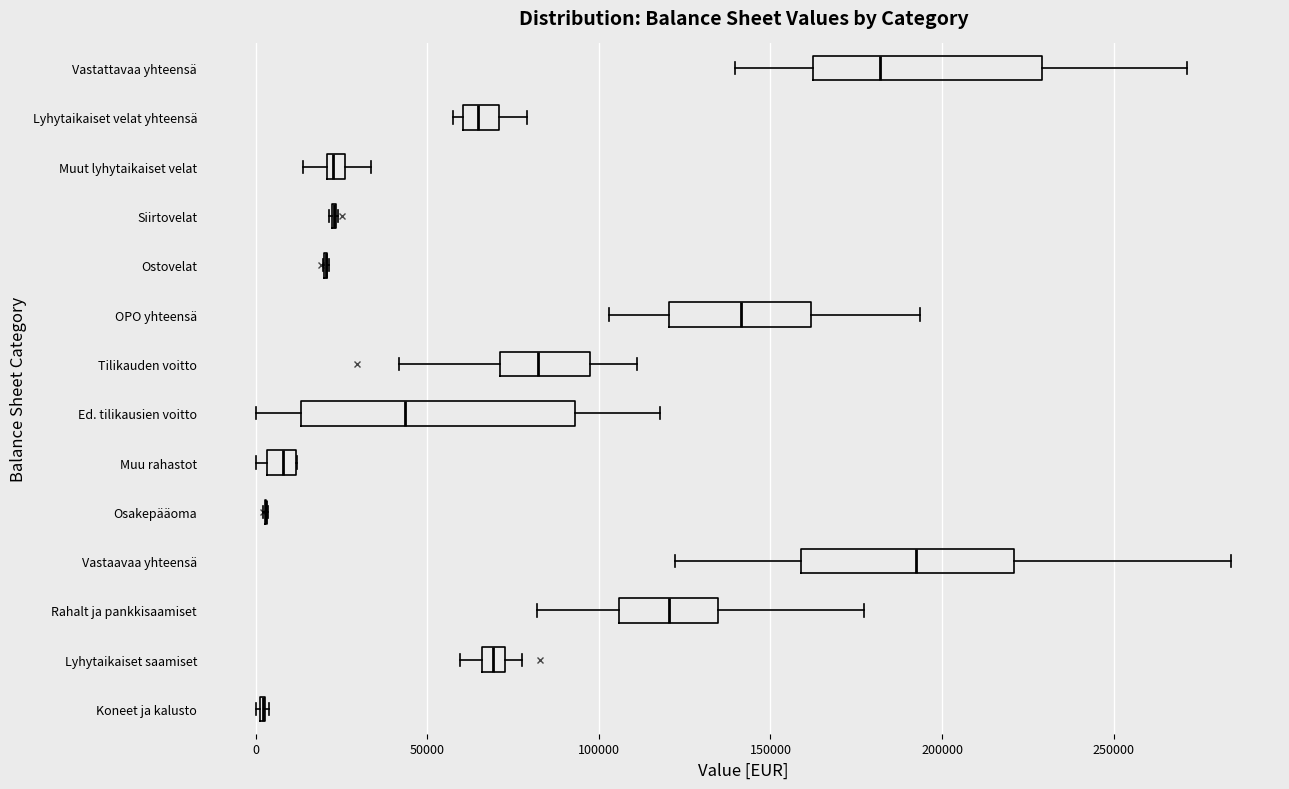

Which box is the widest, from its left edge to its right edge?

Ed. tilikausien voitto